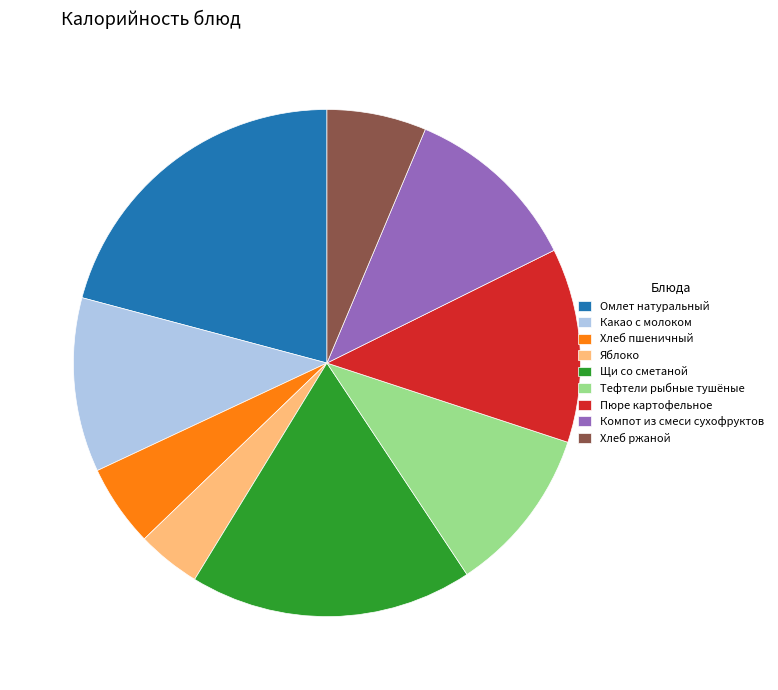

Is Хлеб пшеничный the majority of the pie?

No